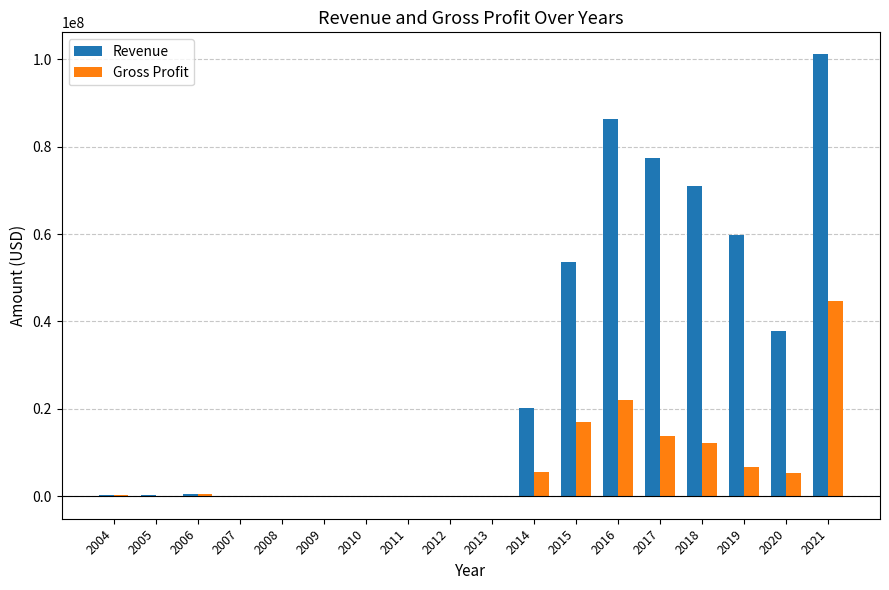

What is the maximum value shown in the chart?

101154000